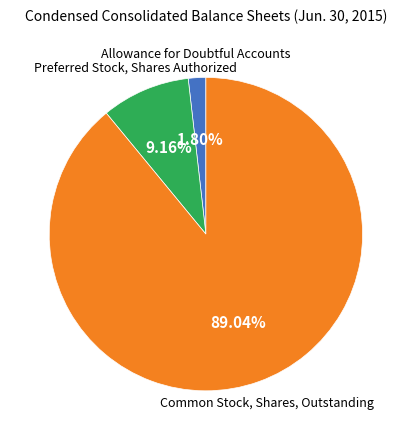

Count the number of slices in the pie.

3